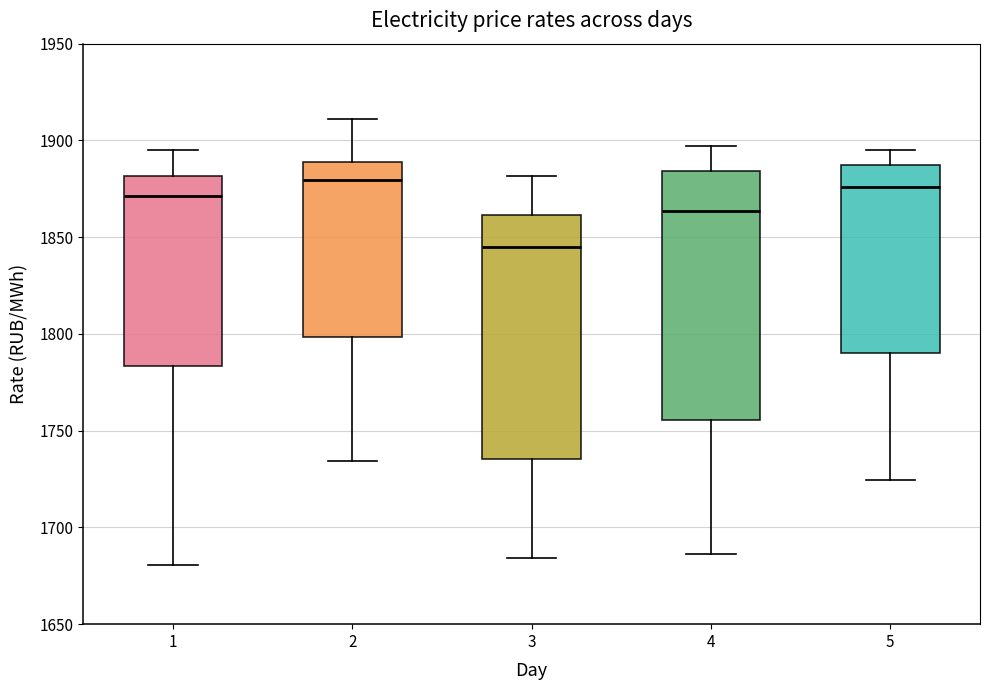

Reading left to right, transcribe this box plot: for each box, give where its median line is, the range the box spans, and where its two whiskers end, as read against the y-axis. The values are not printed on the chart, so give them approximately, as read against the axis.

1: median 1870, box 1785 to 1880, whiskers 1680 to 1895
2: median 1880, box 1800 to 1890, whiskers 1735 to 1910
3: median 1845, box 1735 to 1860, whiskers 1685 to 1880
4: median 1865, box 1755 to 1885, whiskers 1685 to 1895
5: median 1875, box 1790 to 1885, whiskers 1725 to 1895